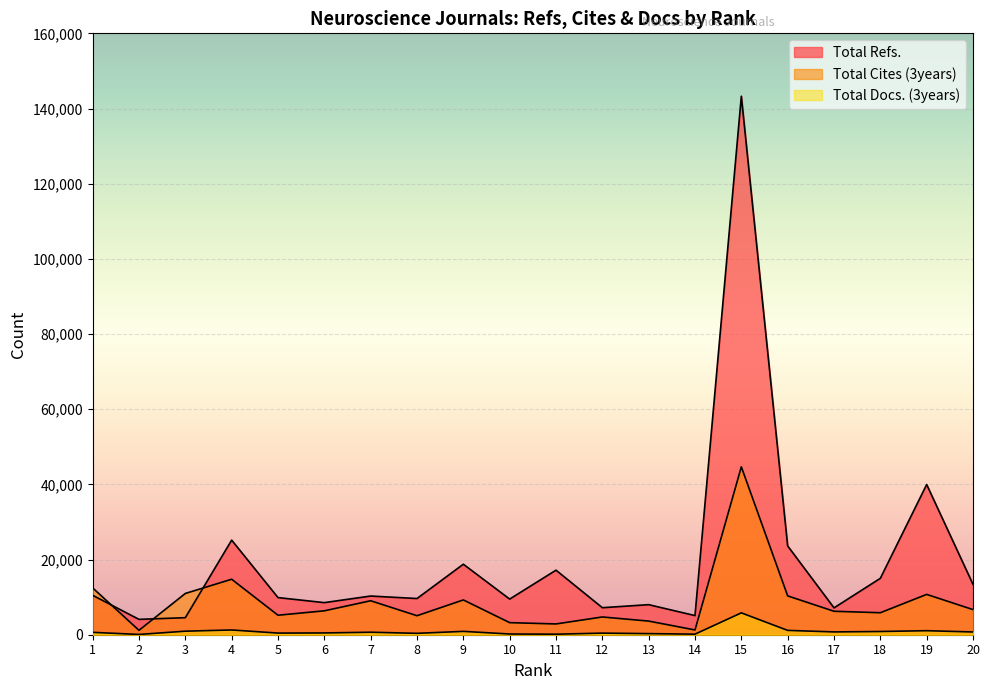

Where does the Total Docs. (3years) series first go above 665?

3